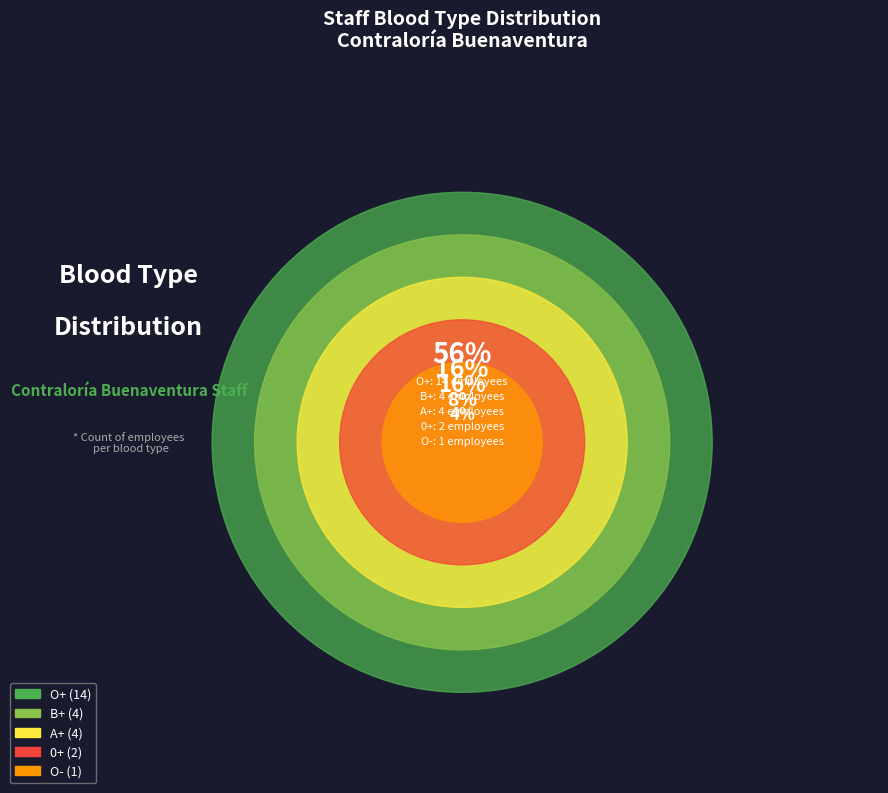

Does O+ account for over 50% of the chart?

Yes